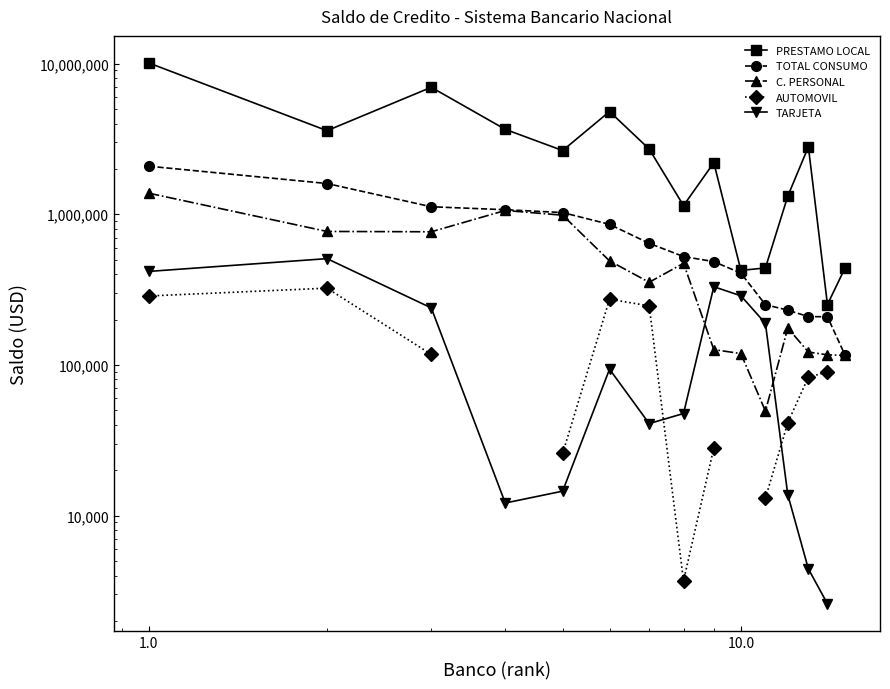

How many lines are shown in the chart?

5